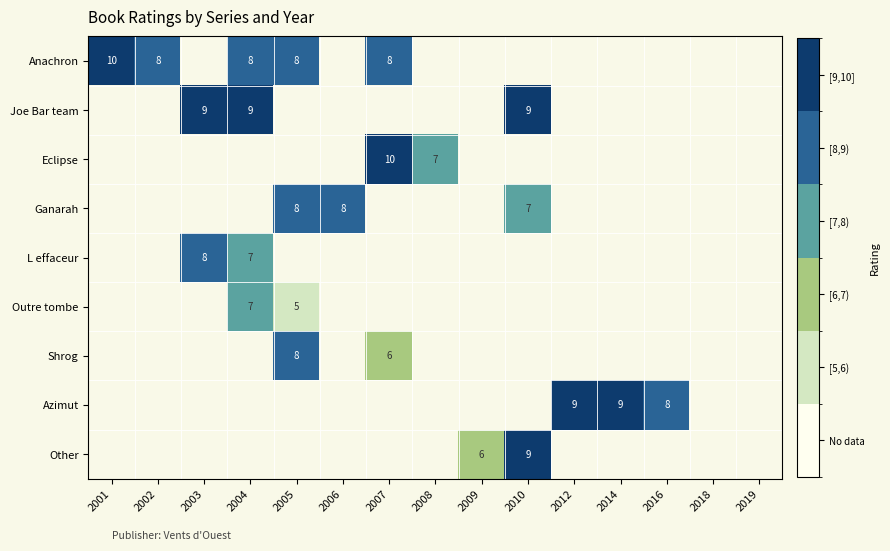

True or false: Anachron has a value of 8 at 2007.

True